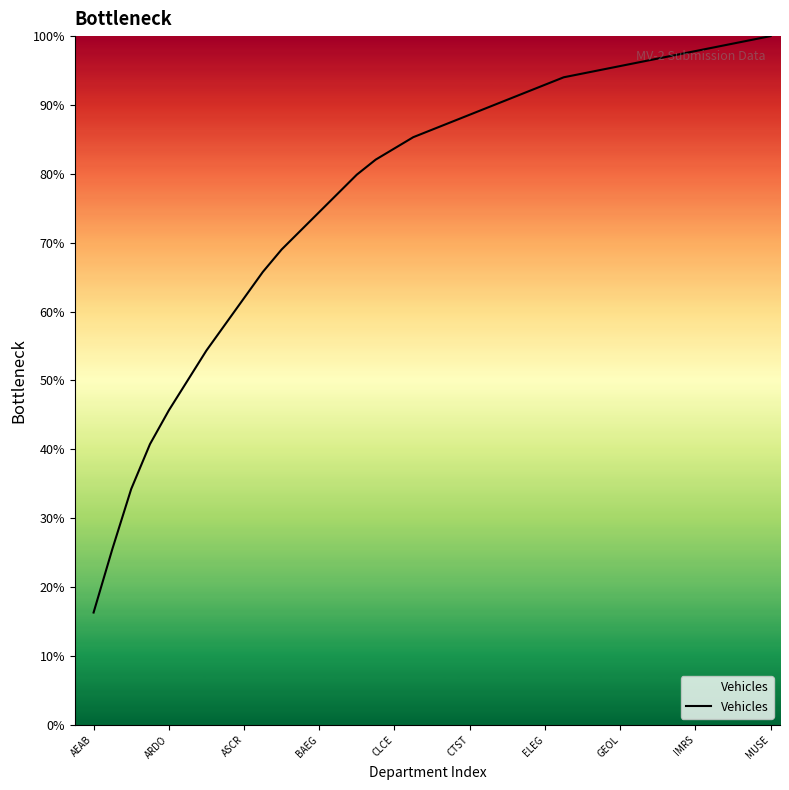

What is the greatest value displayed?

100.0